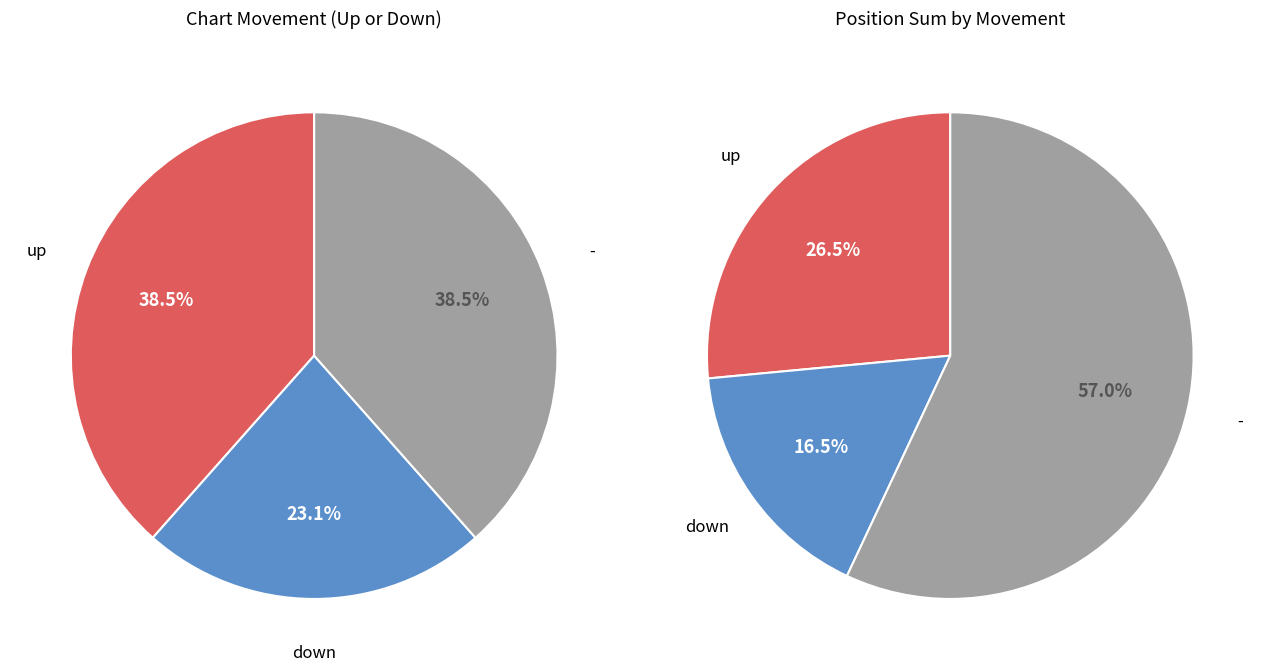

To the nearest percent, what is the combined percentage of - and up?

77%